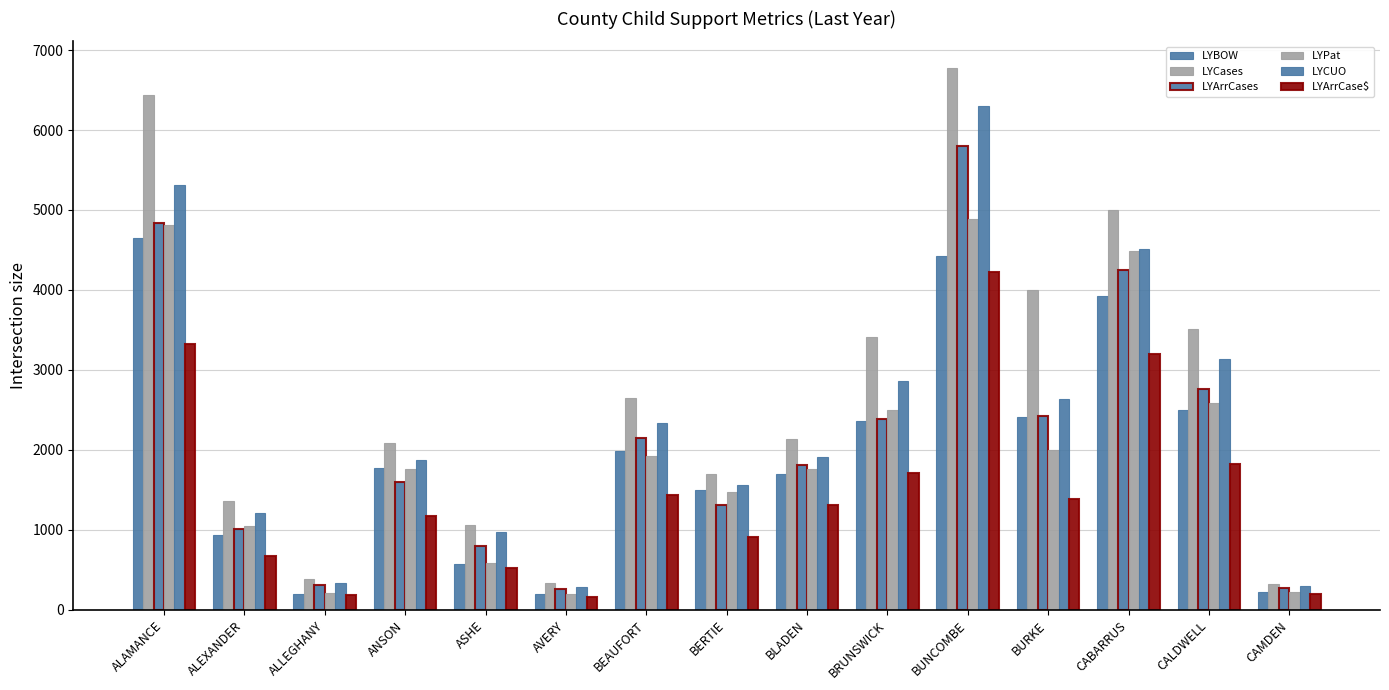

Rank the series at ALEXANDER from highest to lowest value.

LYCases, LYCUO, LYPat, LYArrCases, LYBOW, LYArrCase$